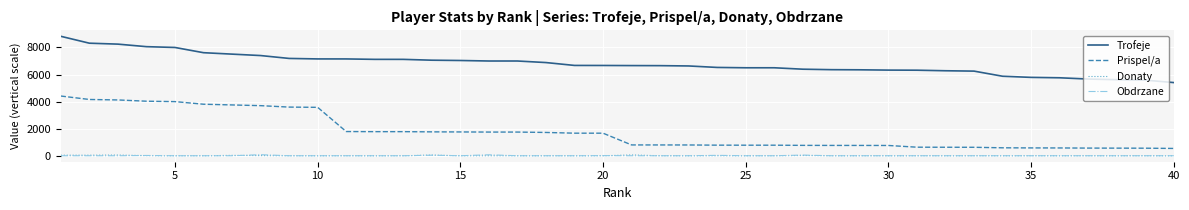

True or false: Donaty and Trofeje cross at least once.

False